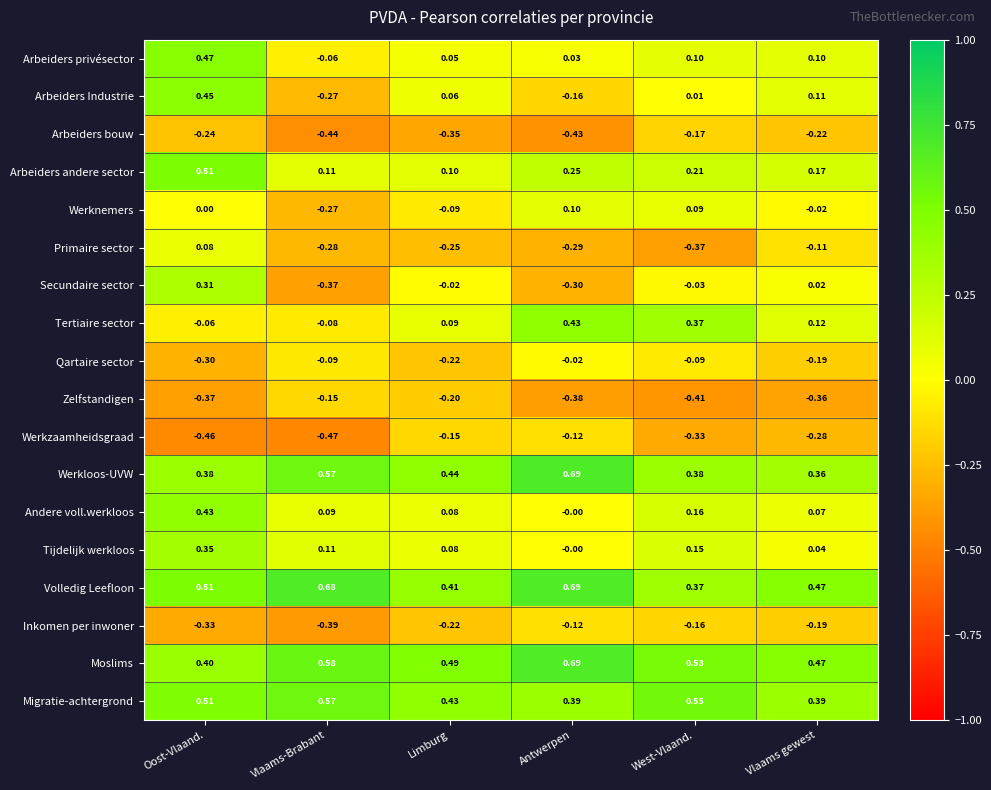

List the labels in order of Secundaire sector value, smallest first.

Vlaams-Brabant, Antwerpen, West-Vlaand., Limburg, Vlaams gewest, Oost-Vlaand.